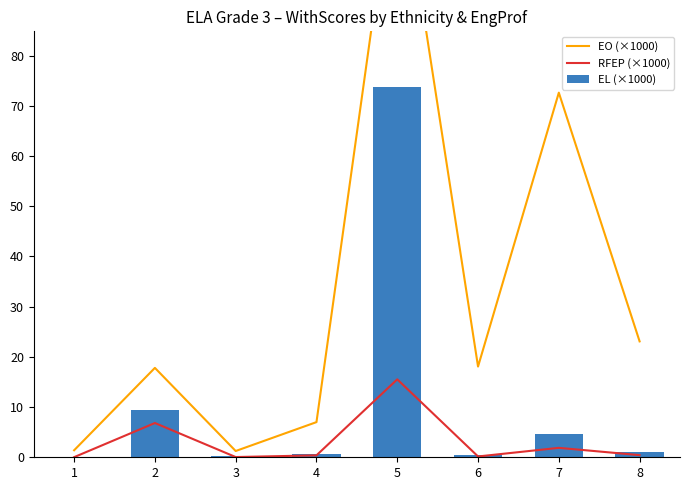

What is the value of the RFEP (×1000) bar at the 8th from the left?

0.4